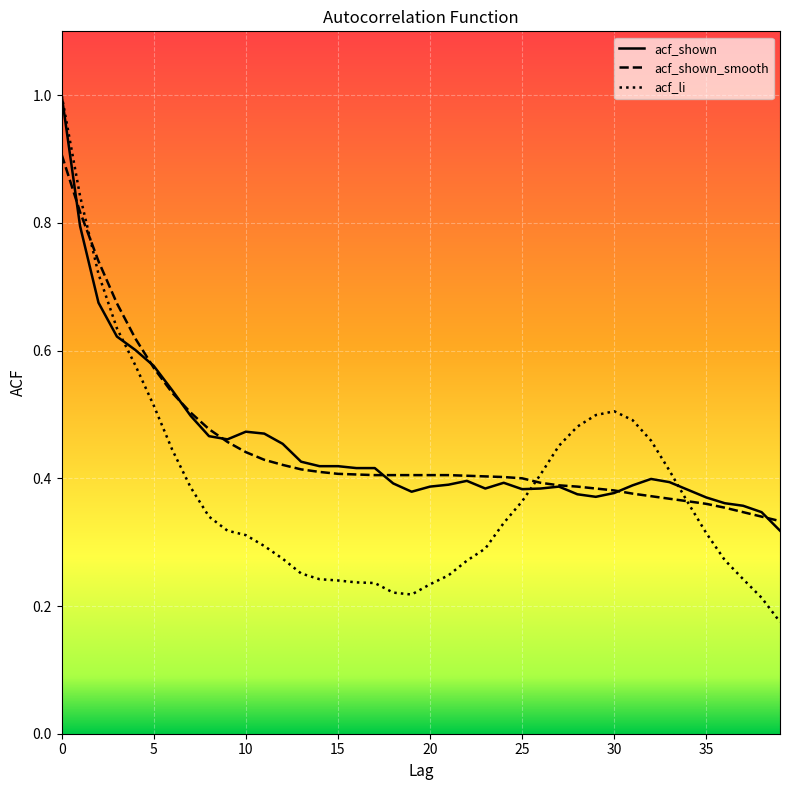

What is the maximum value for acf_shown_smooth?

0.9